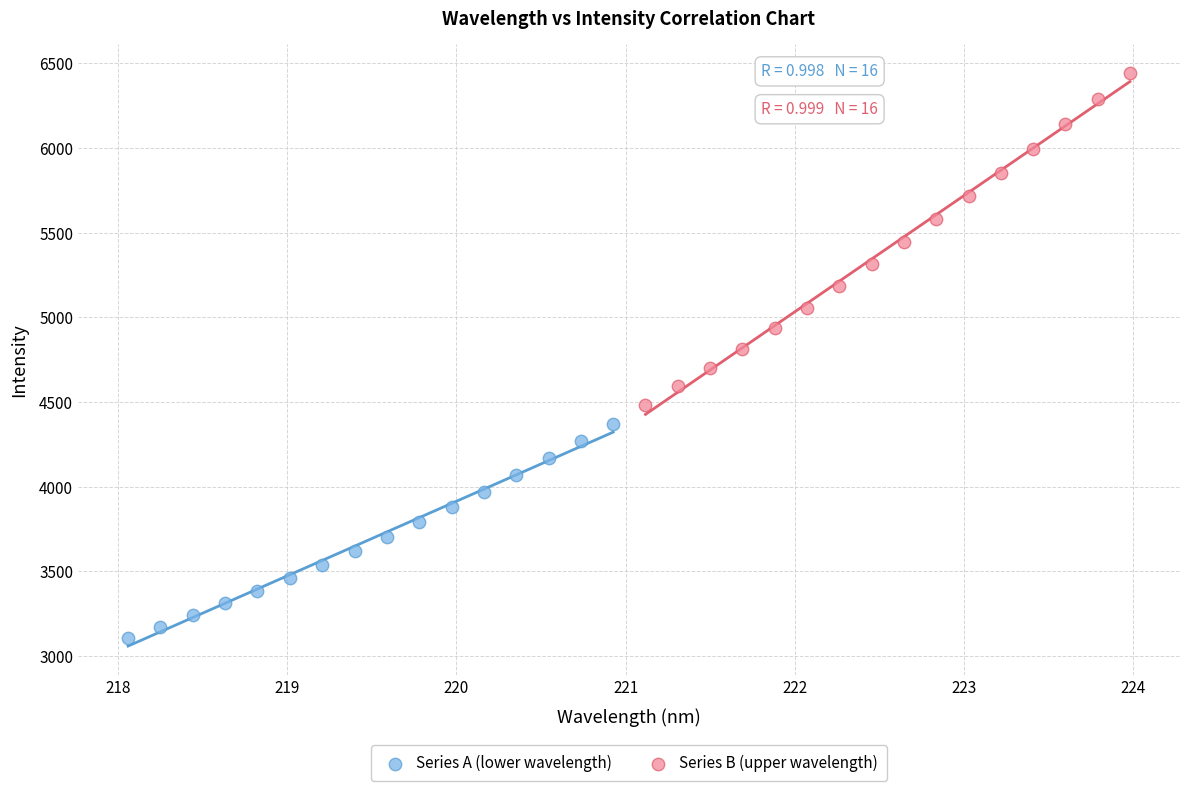

What are all the series names shown in the legend?

Series A (lower wavelength), Series B (upper wavelength)